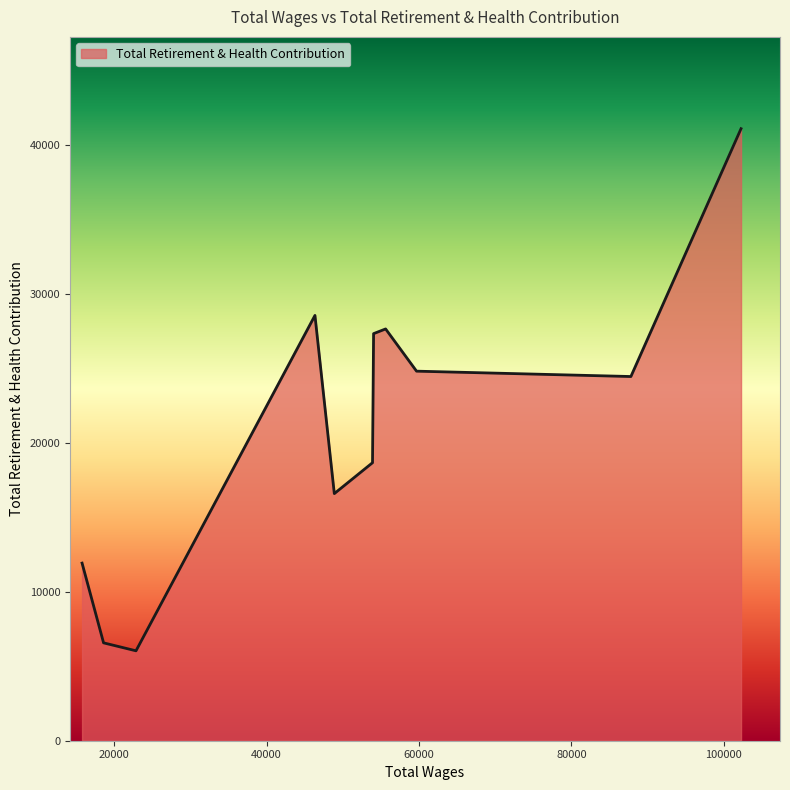

What is the difference between the second highest and minimum values?

22507